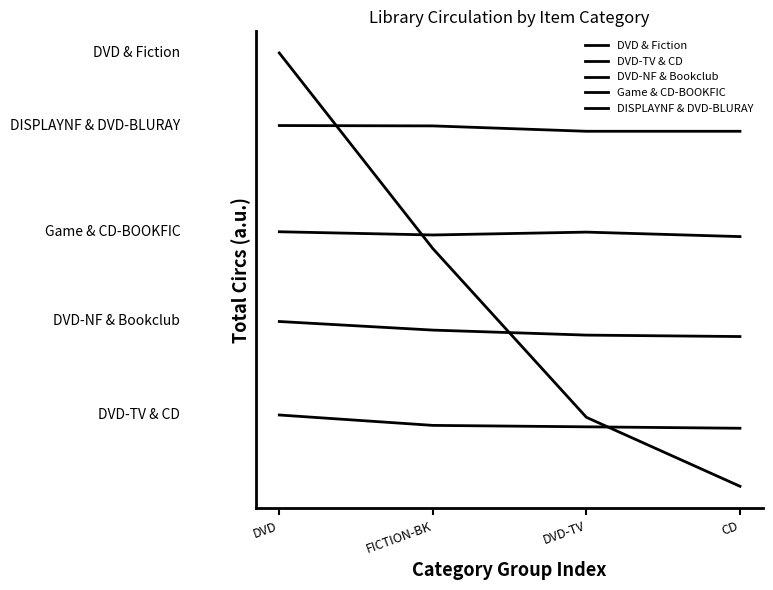

What is the sum of the DVD & Fiction values at DVD and CD?

3295